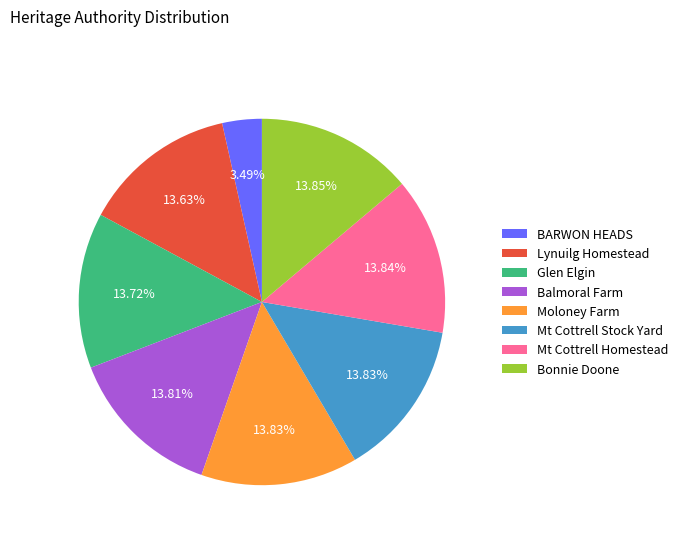

What is the smallest slice in the pie chart?

BARWON HEADS